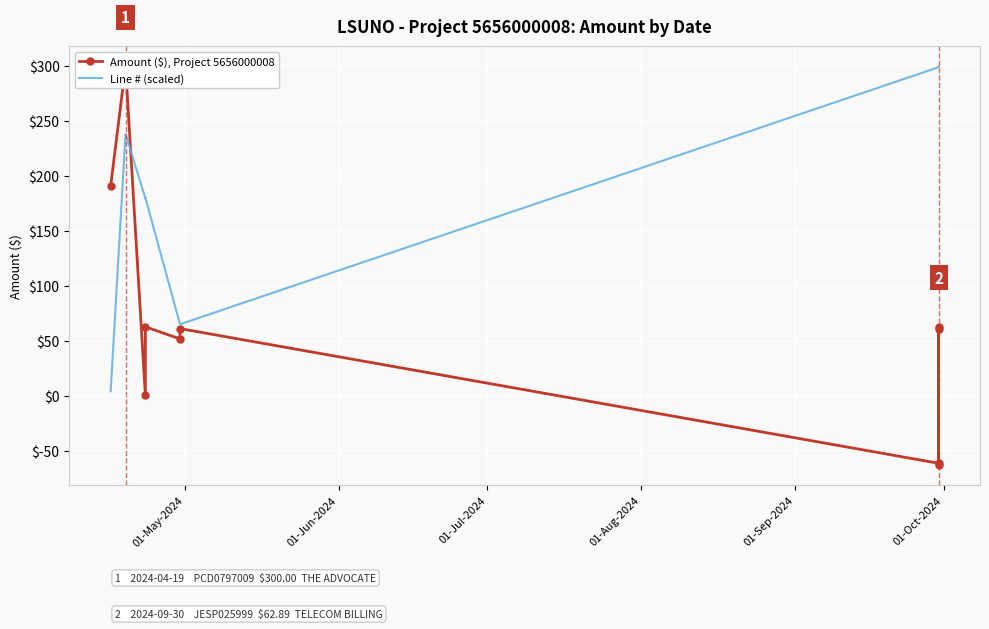

Reading left to right, what are all the values shown in this chart?

Amount ($), Project 5656000008: 191.2	300.0	0.5	62.9	51.9	61.3	-61.3	61.3	-62.9	62.9
Line # (scaled): 4.2	238.4	179.8	180.4	65.0	65.3	299.1	299.4	299.7	300.0